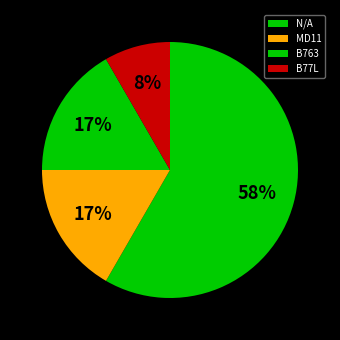

The B77L slice represents 15% of the pie. True or false?

False